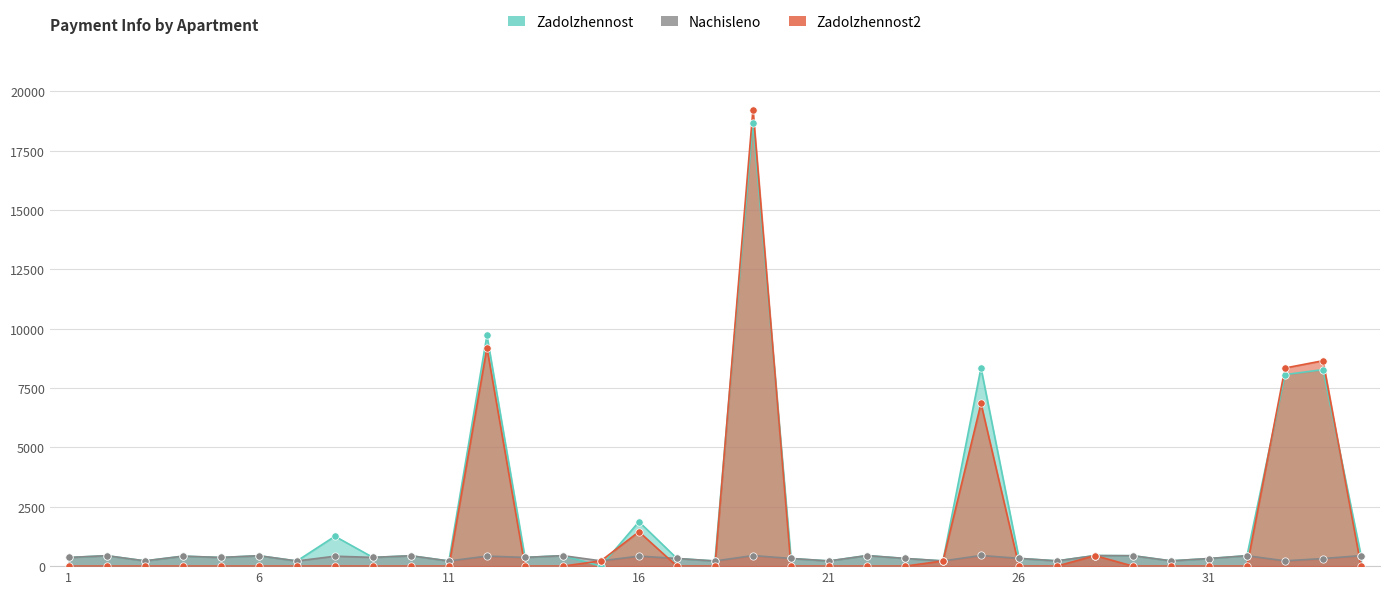

Which series contains the highest Y value?

Zadolzhennost2 (col_6)